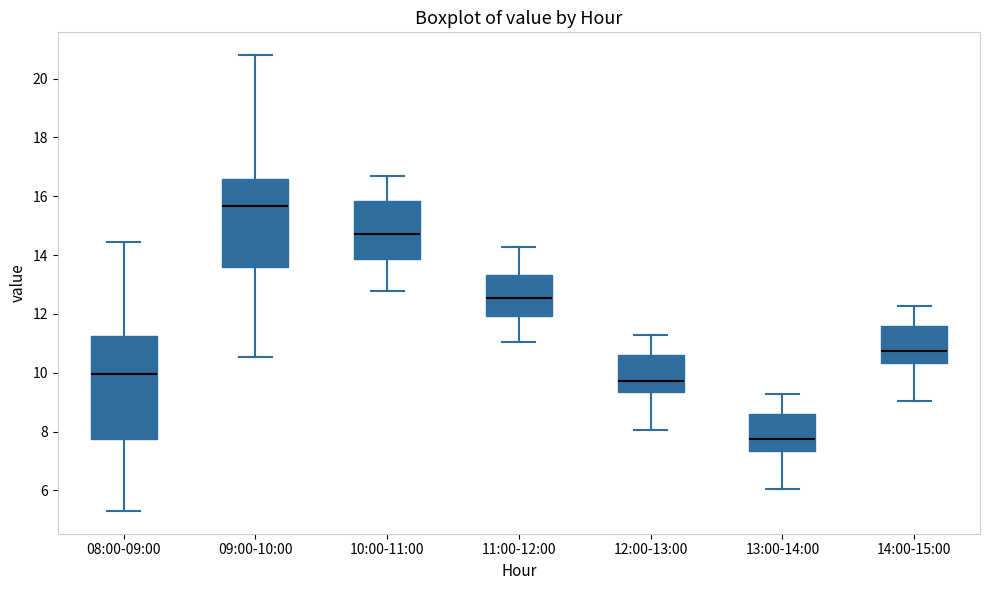

Which box has the lowest median line?

13:00-14:00